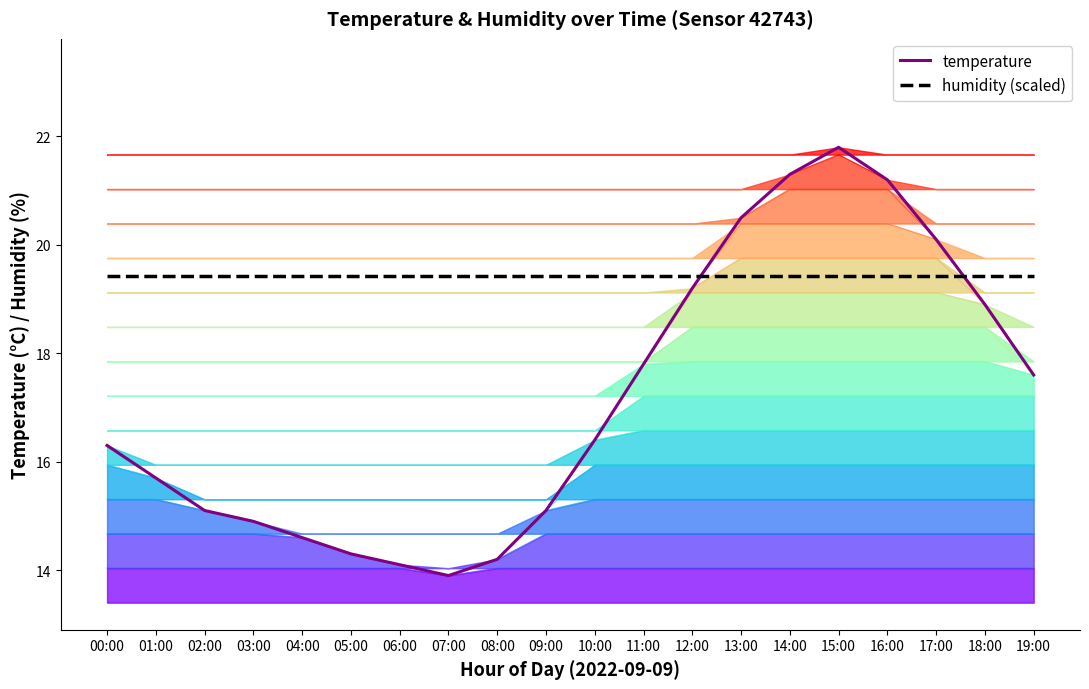

What is the minimum value shown in the chart?

13.9